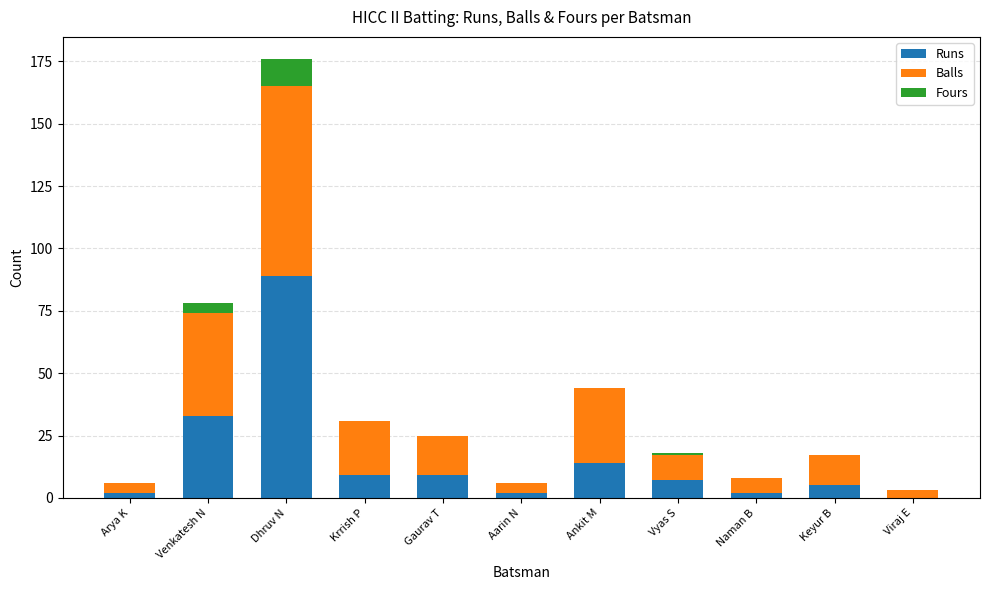

What is the sum of all Runs values?

172